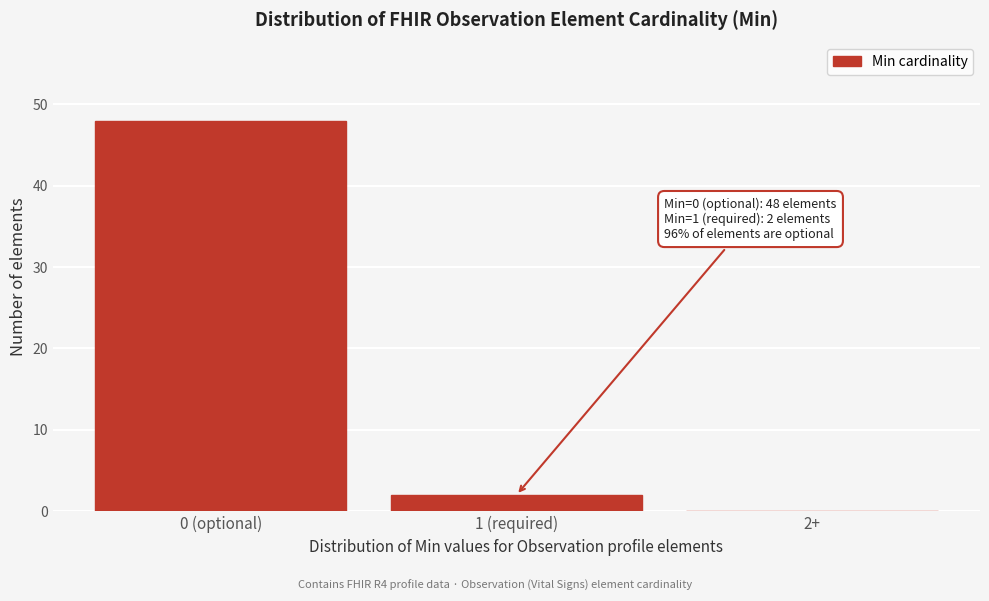

Reading right to left, what are all the values shown in this chart?

2+=0	1 (required)=2	0 (optional)=48